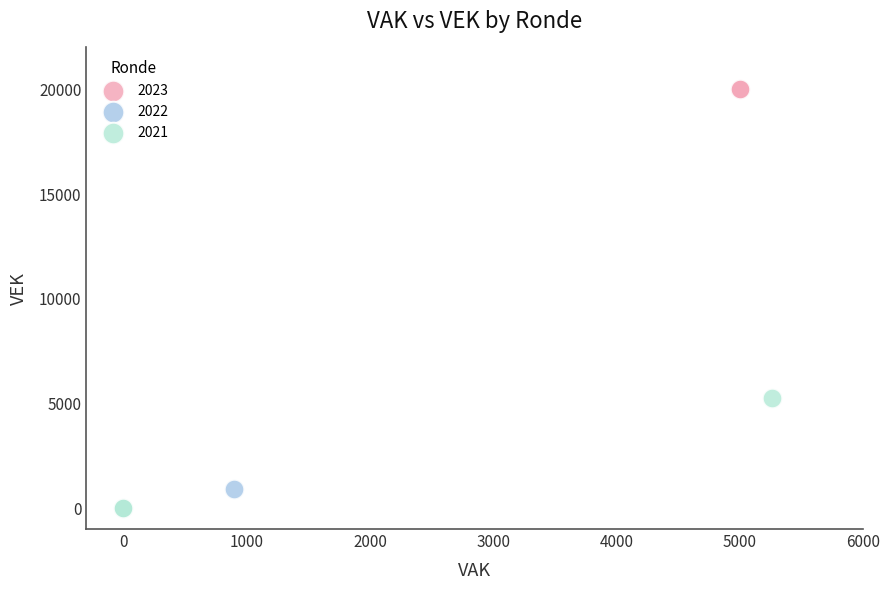

Which series contains the highest Y value?

2023